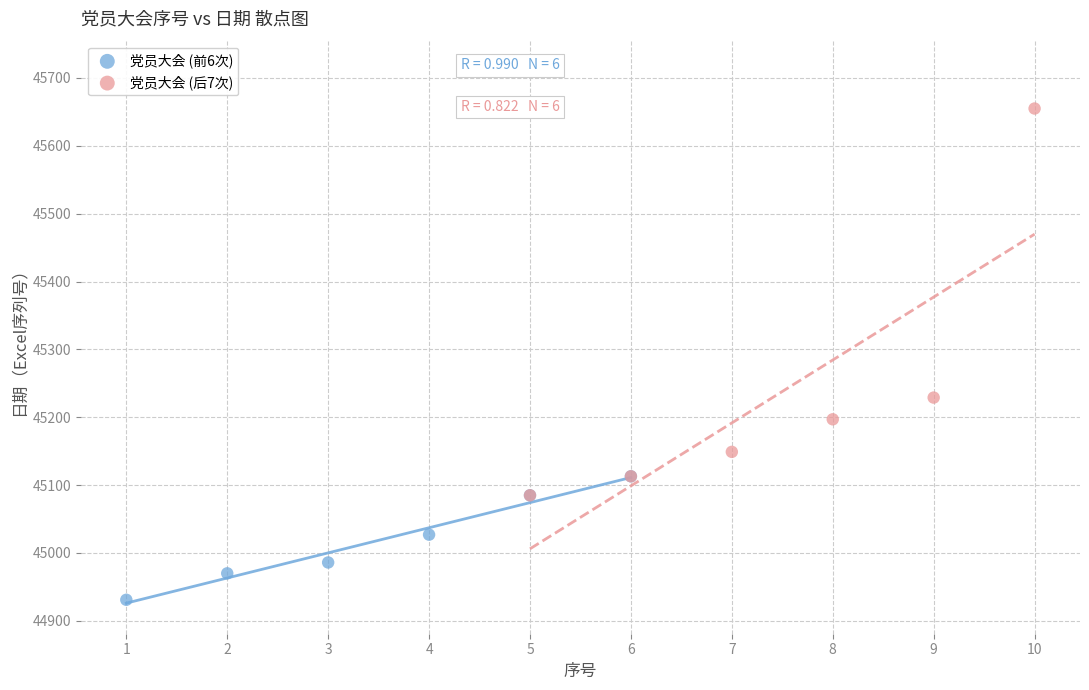

Which series contains the lowest Y value?

党员大会 (前6次)